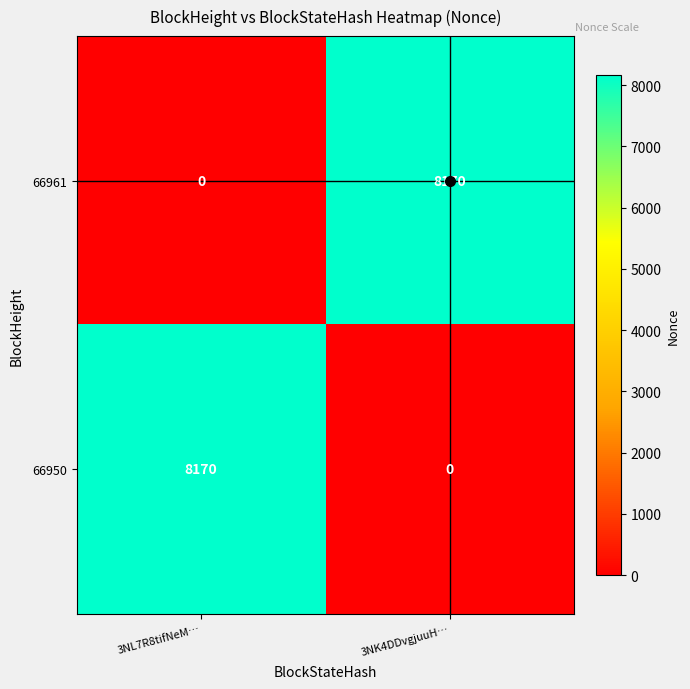

At which label does 66950 reach its minimum?

3NK4DDvgjuuH…